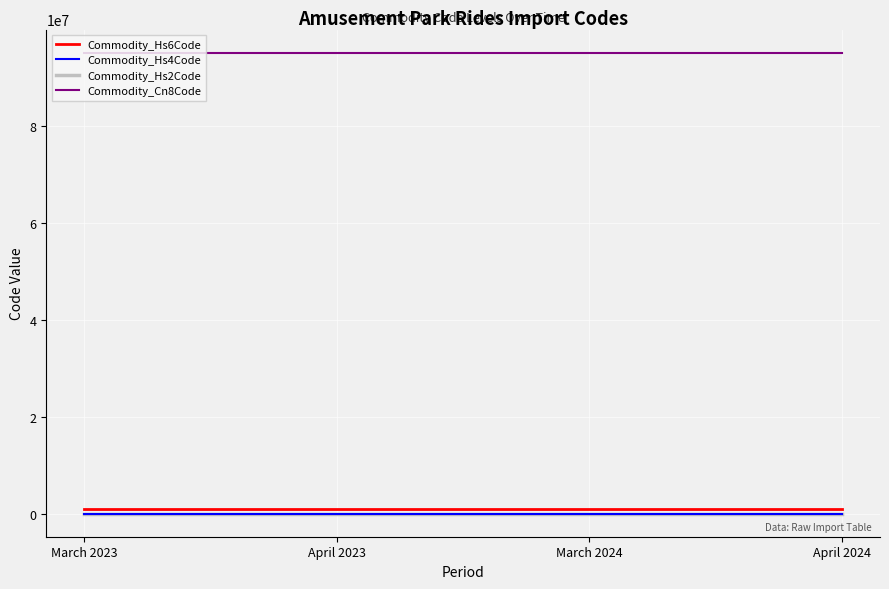

Is the value of Commodity_Cn8Code at March 2024 greater than the value of Commodity_Hs4Code at March 2024?

Yes